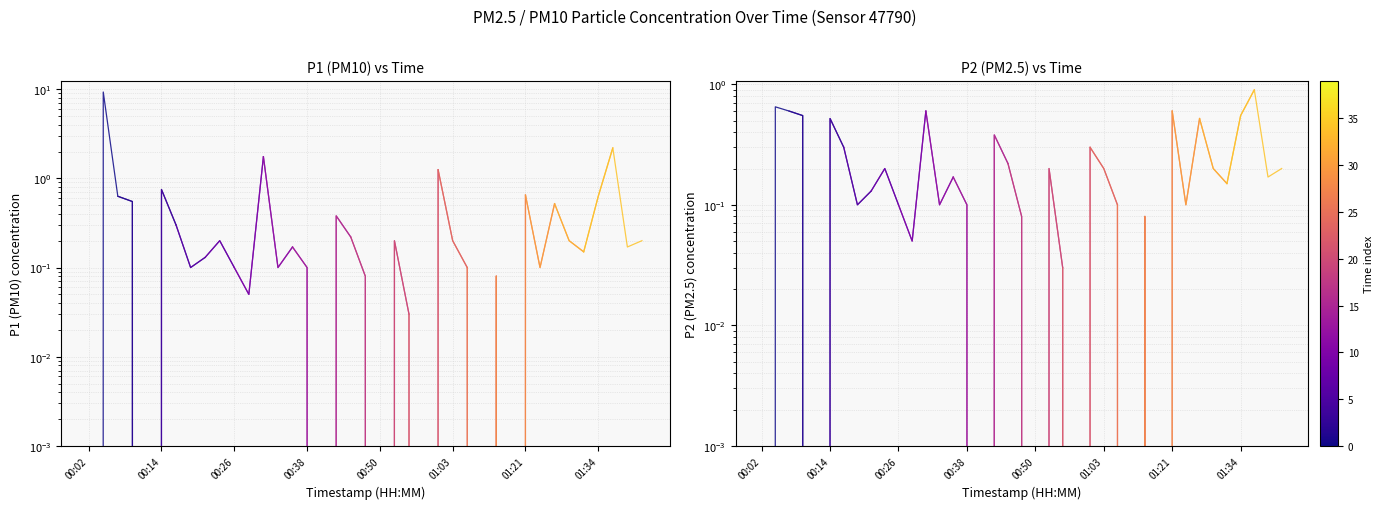

Rank the series at 00:02 from highest to lowest value.

P1, P2